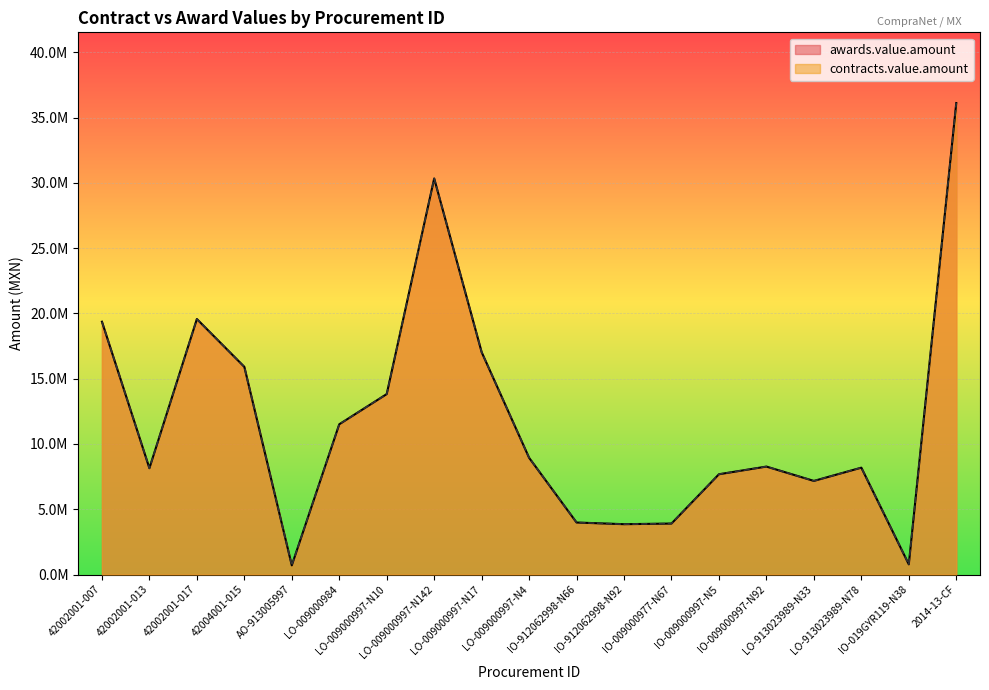

Which series has the widest spread of values?

awards.value.amount